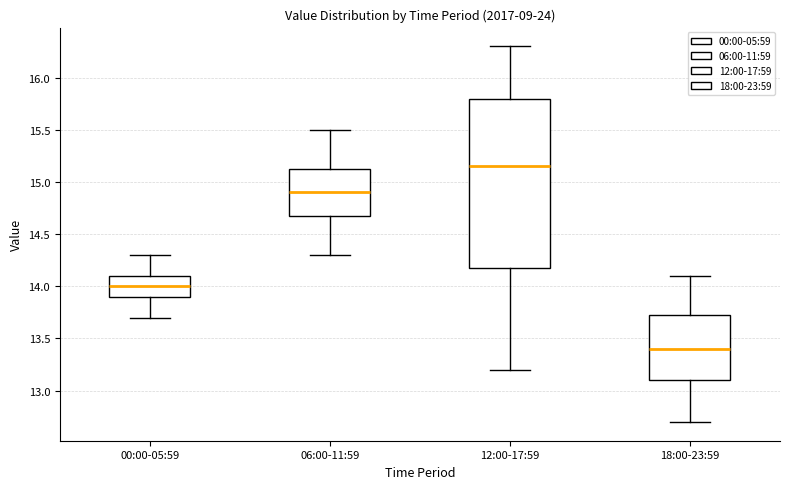

Reading left to right, transcribe this box plot: for each box, give where its median line is, the range the box spans, and where its two whiskers end, as read against the y-axis. The values are not printed on the chart, so give them approximately, as read against the axis.

00:00-05:59: median 14.00, box 13.90 to 14.10, whiskers 13.70 to 14.30
06:00-11:59: median 14.90, box 14.70 to 15.15, whiskers 14.30 to 15.50
12:00-17:59: median 15.15, box 14.20 to 15.80, whiskers 13.20 to 16.30
18:00-23:59: median 13.40, box 13.10 to 13.75, whiskers 12.70 to 14.10